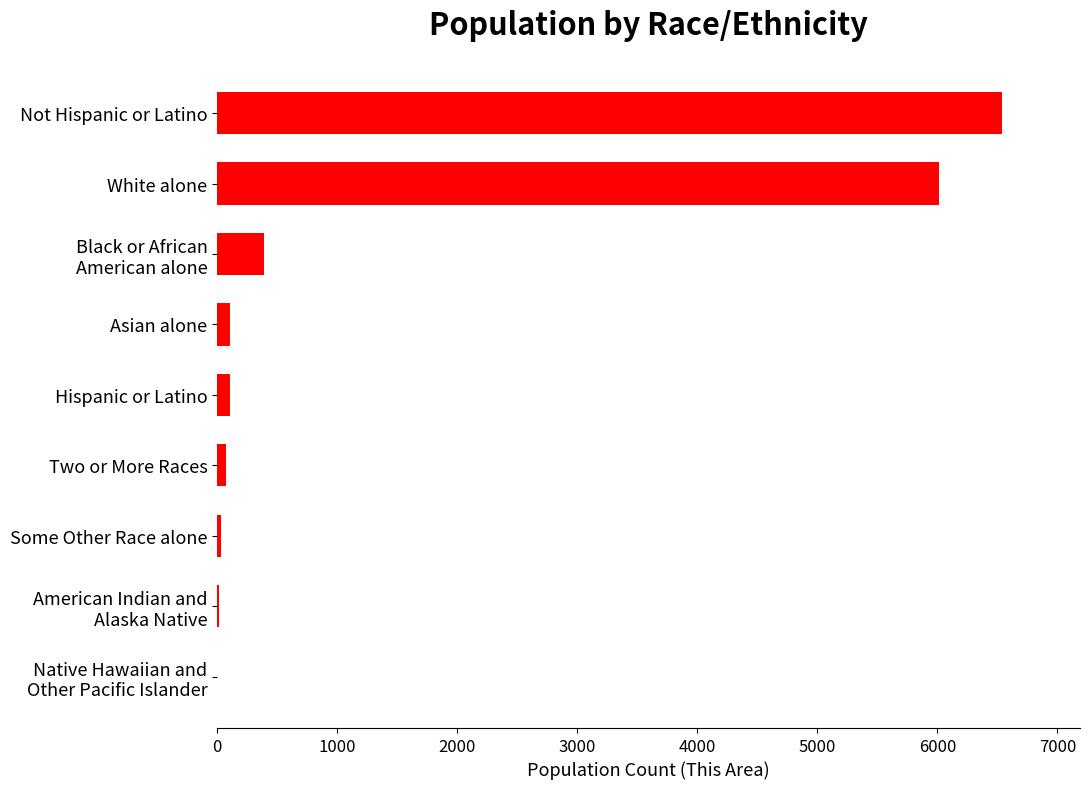

Which has a higher value, Not Hispanic or Latino or White alone?

Not Hispanic or Latino